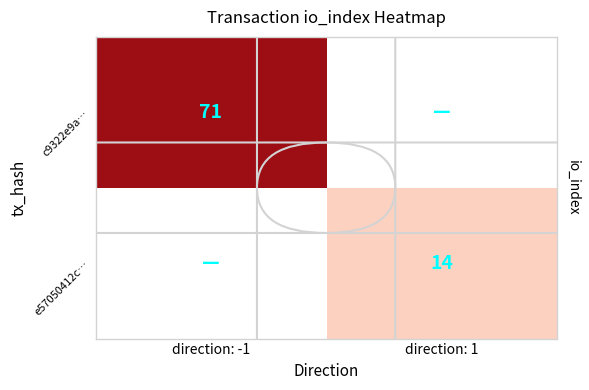

True or false: c9322e9a… has a value of 21 at direction: -1.

False